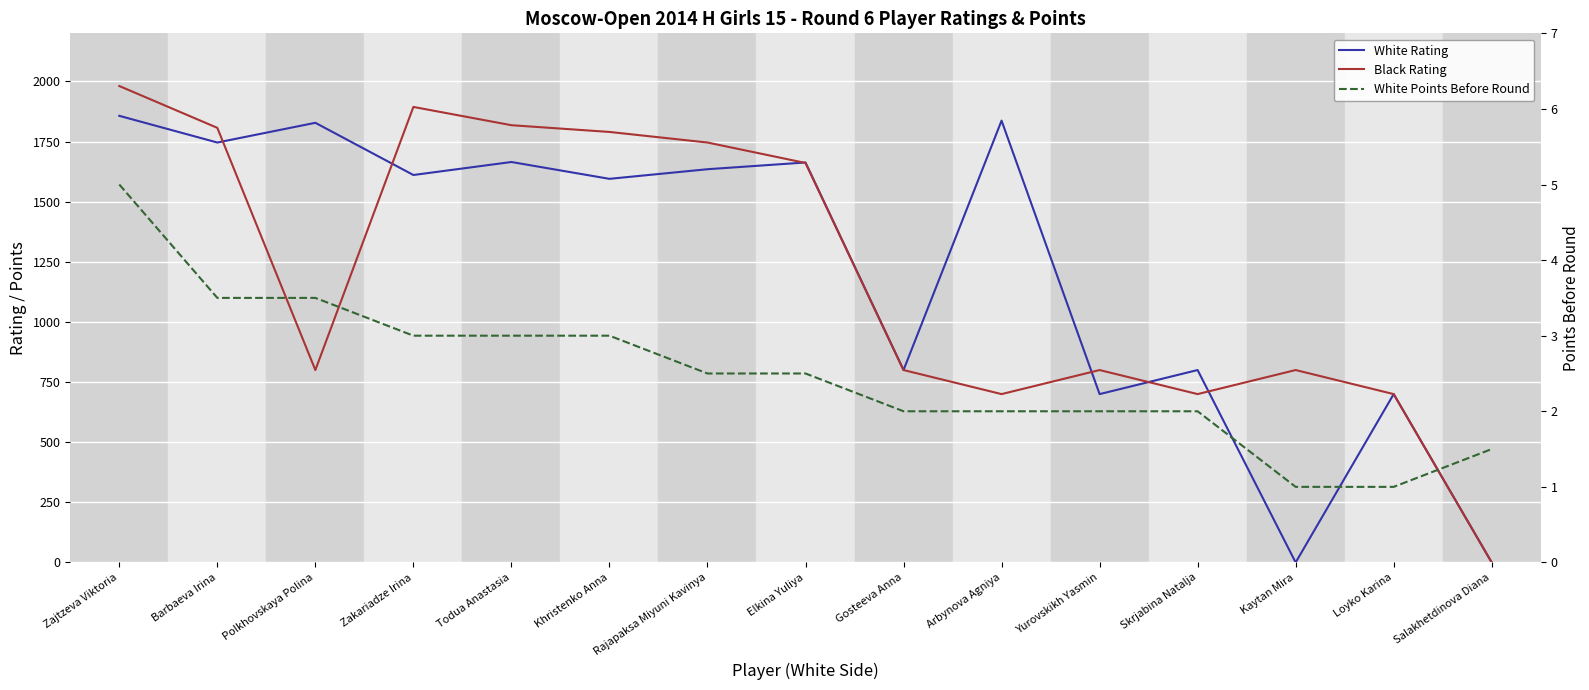

Reading right to left, transcribe all the data shown in this chart.

White Rating: Salakhetdinova Diana=0.0	Loyko Karina=700.0	Kaytan Mira=0.0	Skrjabina Natalja=800.0	Yurovskikh Yasmin=700.0	Arbynova Agniya=1837.0	Gosteeva Anna=800.0	Elkina Yuliya=1663.0	Rajapaksa Miyuni Kavinya=1635.0	Khristenko Anna=1595.0	Todua Anastasia=1665.0	Zakariadze Irina=1611.0	Polkhovskaya Polina=1828.0	Barbaeva Irina=1746.0	Zajtzeva Viktoria=1857.0
Black Rating: Salakhetdinova Diana=0.0	Loyko Karina=700.0	Kaytan Mira=800.0	Skrjabina Natalja=700.0	Yurovskikh Yasmin=800.0	Arbynova Agniya=700.0	Gosteeva Anna=800.0	Elkina Yuliya=1661.0	Rajapaksa Miyuni Kavinya=1746.0	Khristenko Anna=1790.0	Todua Anastasia=1818.0	Zakariadze Irina=1894.0	Polkhovskaya Polina=800.0	Barbaeva Irina=1807.0	Zajtzeva Viktoria=1981.0
White Points Before Round: Salakhetdinova Diana=1.5	Loyko Karina=1.0	Kaytan Mira=1.0	Skrjabina Natalja=2.0	Yurovskikh Yasmin=2.0	Arbynova Agniya=2.0	Gosteeva Anna=2.0	Elkina Yuliya=2.5	Rajapaksa Miyuni Kavinya=2.5	Khristenko Anna=3.0	Todua Anastasia=3.0	Zakariadze Irina=3.0	Polkhovskaya Polina=3.5	Barbaeva Irina=3.5	Zajtzeva Viktoria=5.0